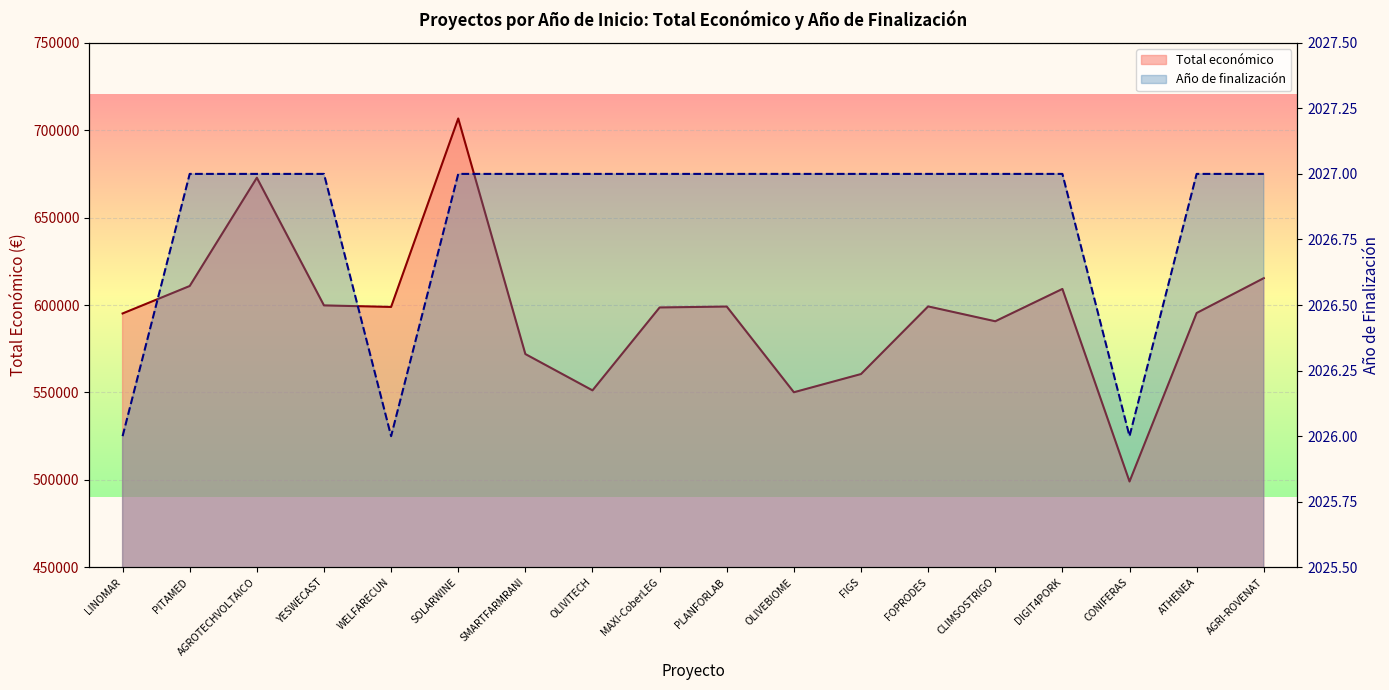

At which category does Total económico reach its first local peak?

AGROTECHVOLTAICO